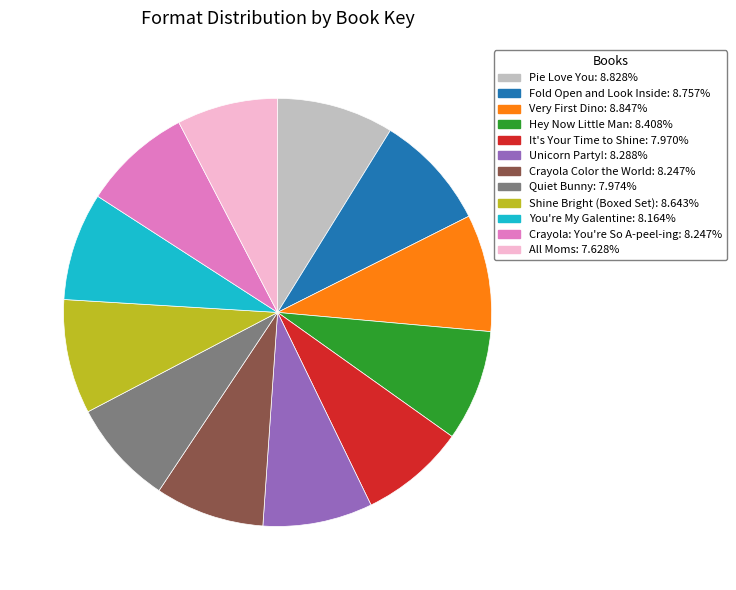

How many slices are in this pie chart?

12